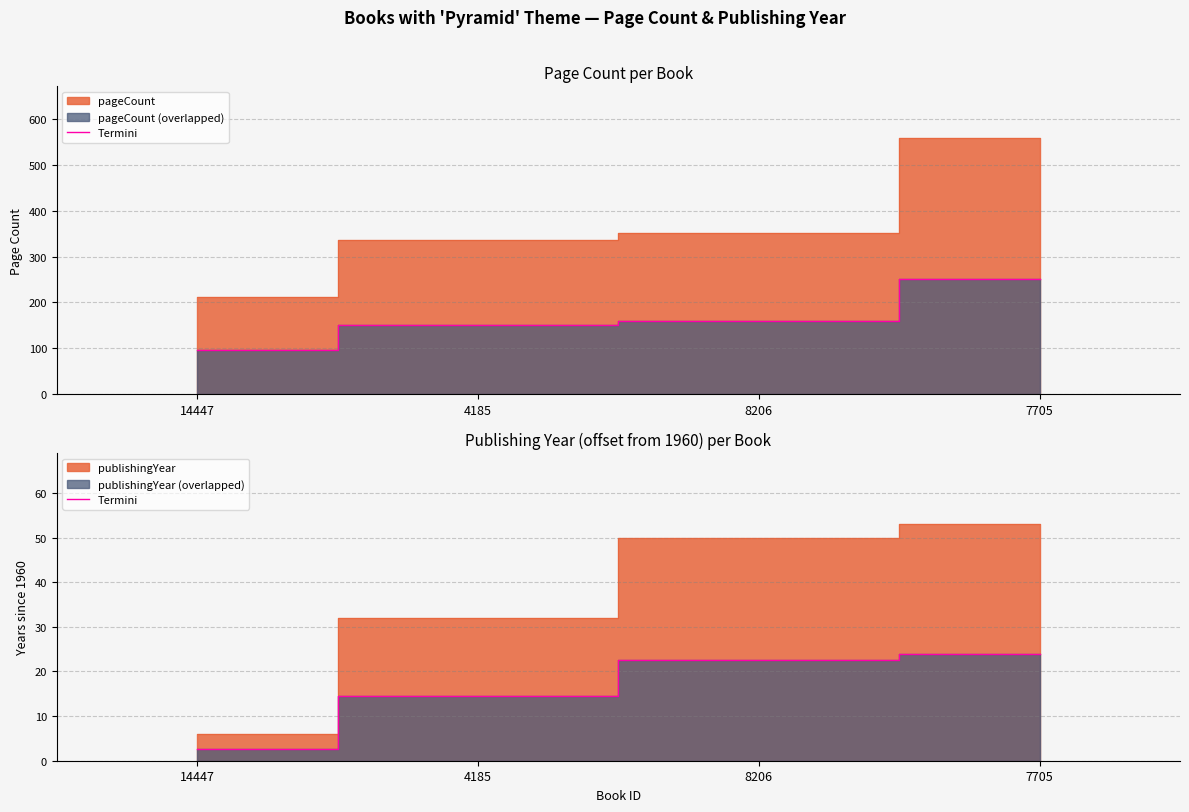

The value at 14447 is 2.7. True or false?

True